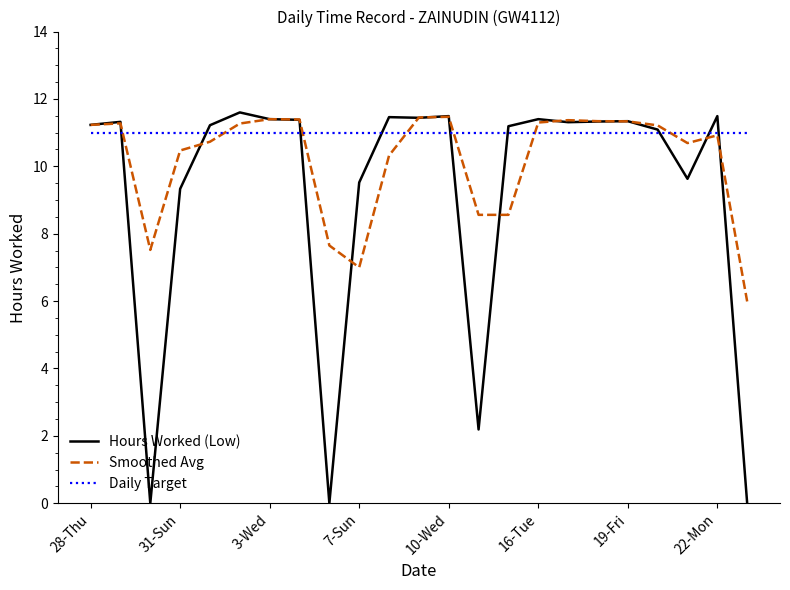

What is the sum of all Hours Worked (Low) values?

212.4